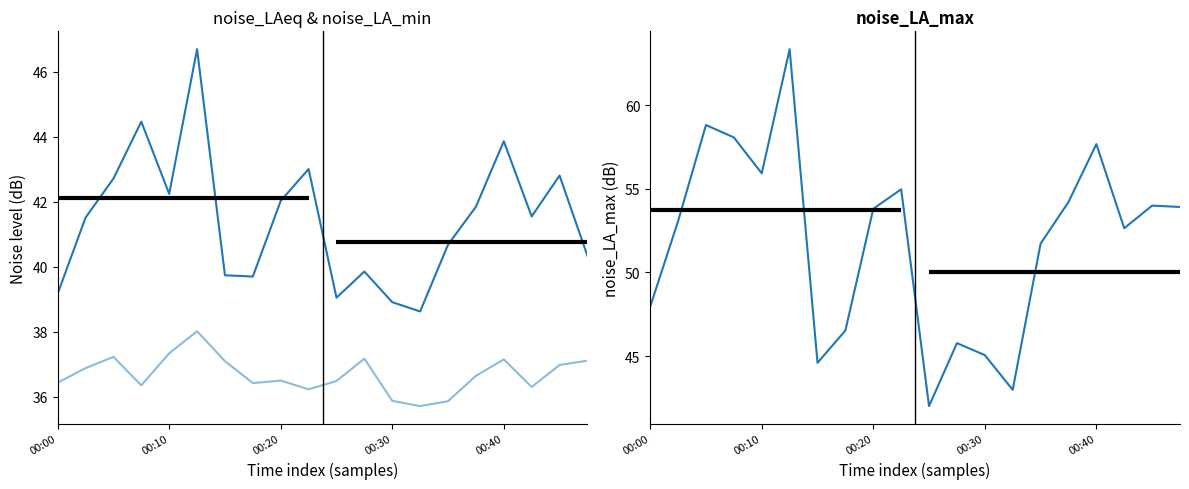

Reading left to right, list all the values displayed in this chart.

noise_LAeq: 39.2	41.5	42.7	44.5	42.2	46.7	39.7	39.7	42.0	43.0	39.1	39.9	38.9	38.6	40.7	41.9	43.9	41.6	42.8	40.3
noise_LA_min: 36.4	36.9	37.2	36.4	37.3	38.0	37.1	36.4	36.5	36.2	36.5	37.2	35.9	35.7	35.9	36.6	37.2	36.3	37.0	37.1
noise_LA_max: 48.0	53.1	58.8	58.1	55.9	63.3	44.6	46.5	53.8	55.0	42.0	45.8	45.1	43.0	51.7	54.2	57.7	52.6	54.0	53.9